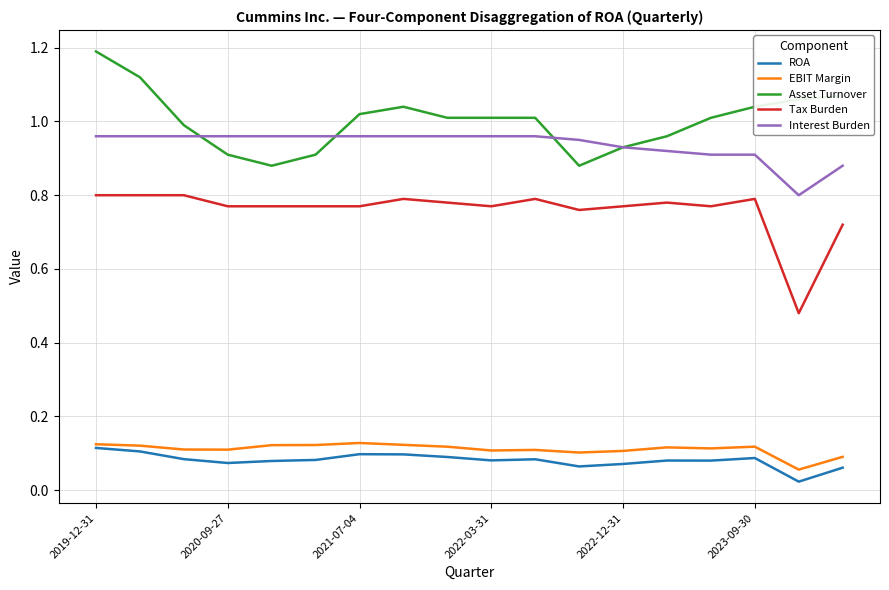

What is the maximum value for Asset Turnover?

1.2